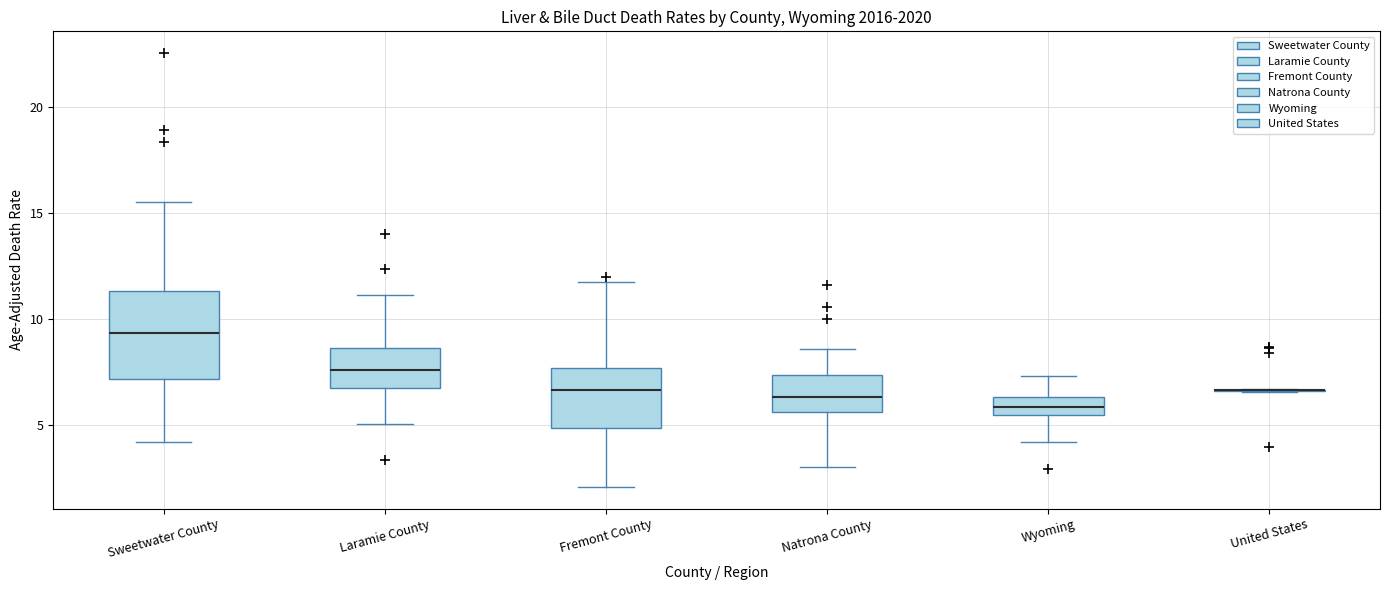

Where does the upper whisker of the box for Natrona County end on the y-axis? The values are not printed on the chart, so give them approximately, as read against the axis.

8.5